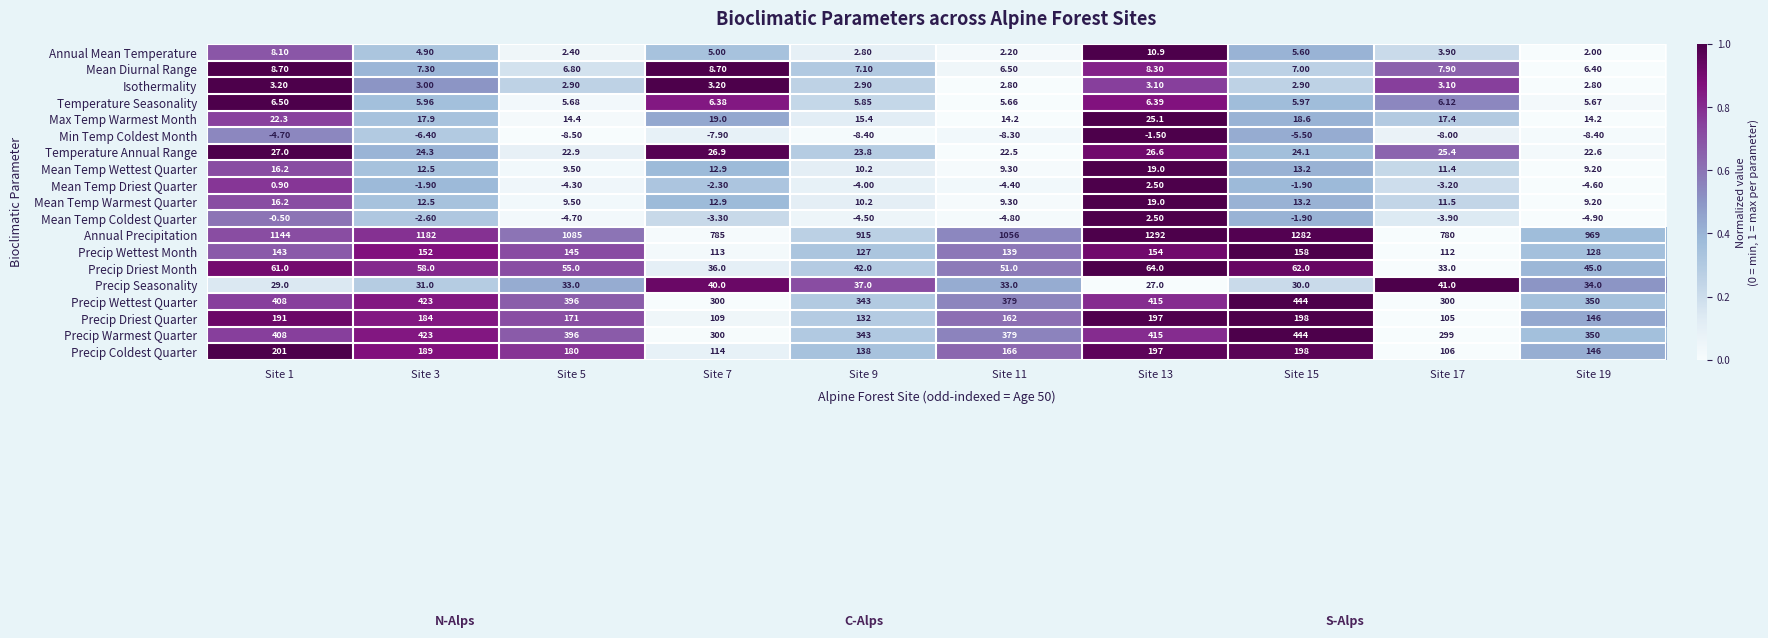

Is the value of Isothermality at Site 1 greater than the value of Max Temp Warmest Month at Site 11?

No